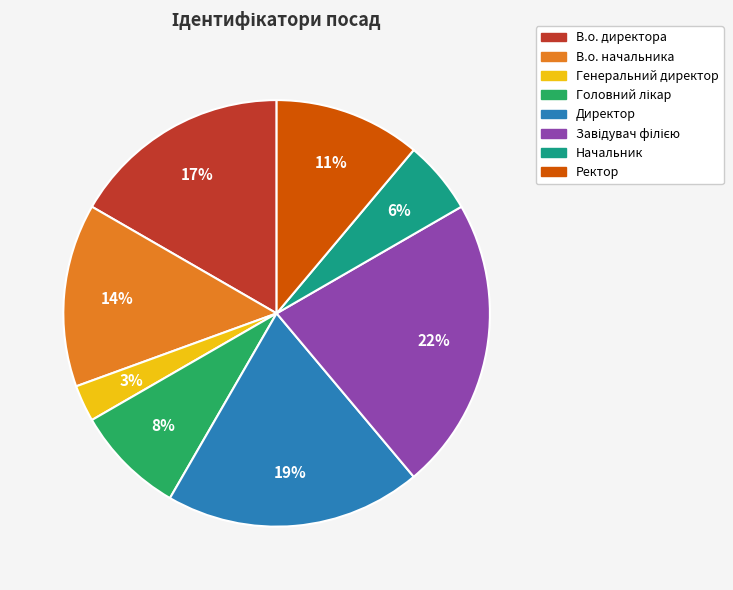

Which has a higher value, В.о. директора or Генеральний директор?

В.о. директора